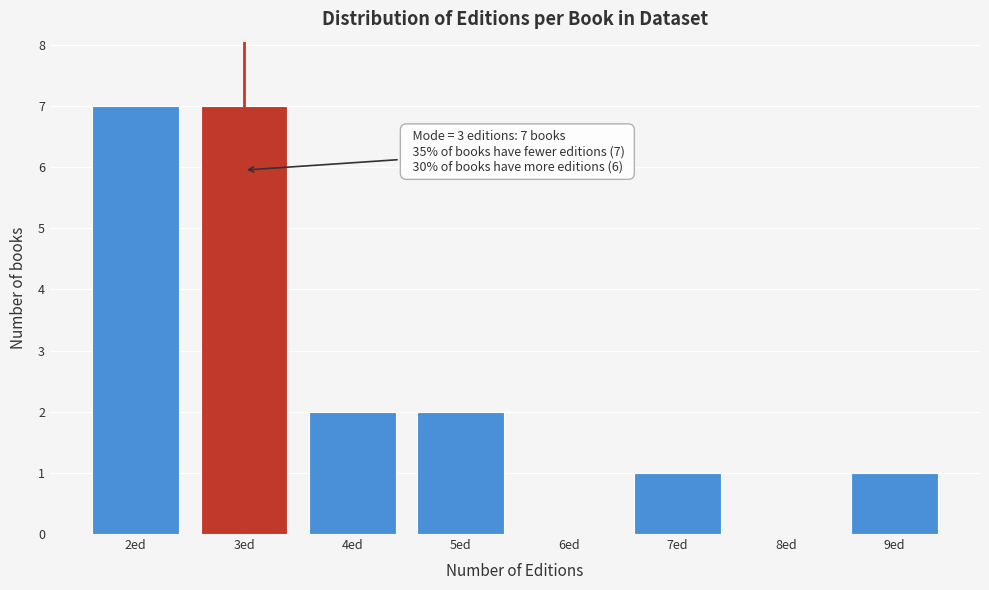

Reading left to right, extract all data points from this chart.

2ed=7	3ed=7	4ed=2	5ed=2	6ed=0	7ed=1	8ed=0	9ed=1